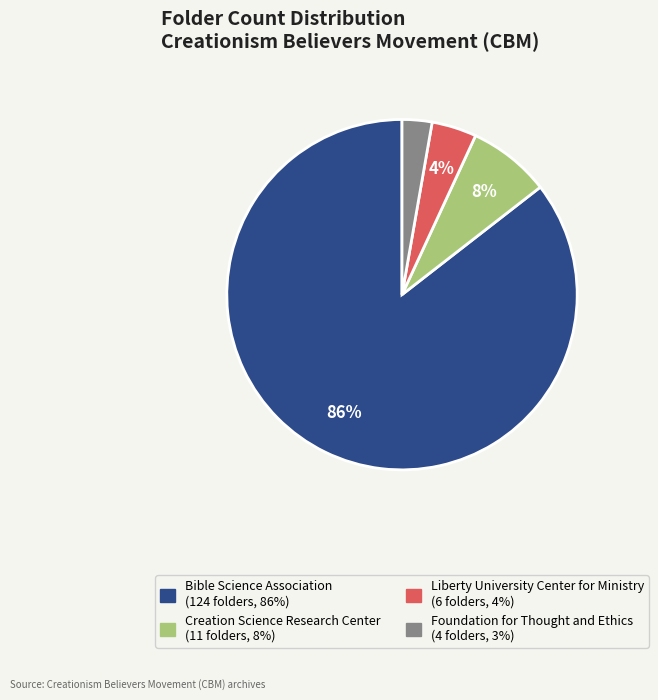

Does Bible Science Association represent more than half of the total?

Yes